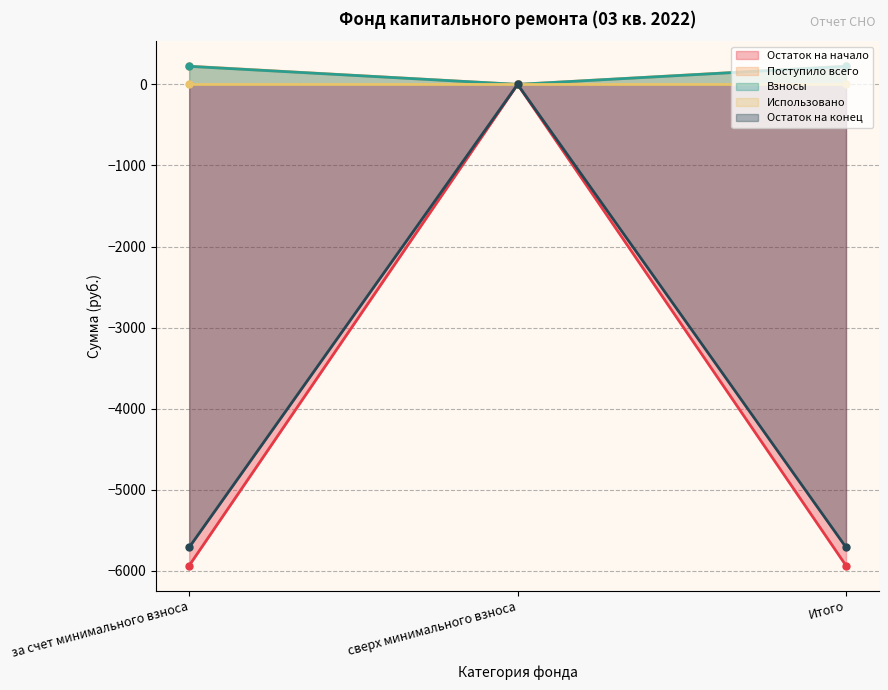

Count the number of categories in the chart.

3